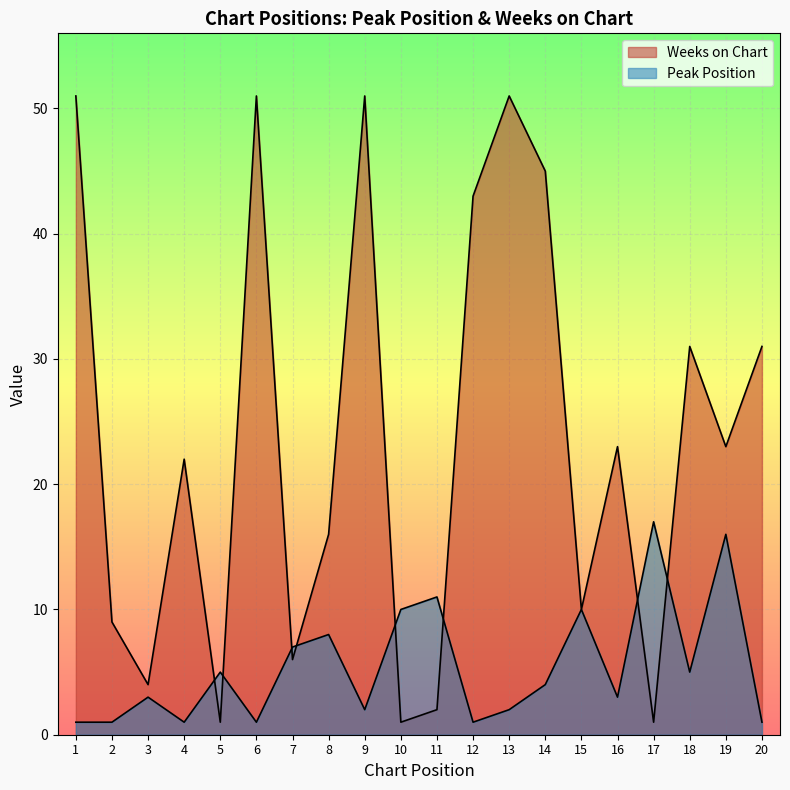

True or false: Weeks on Chart has more than 2 points higher than both neighbors.

True